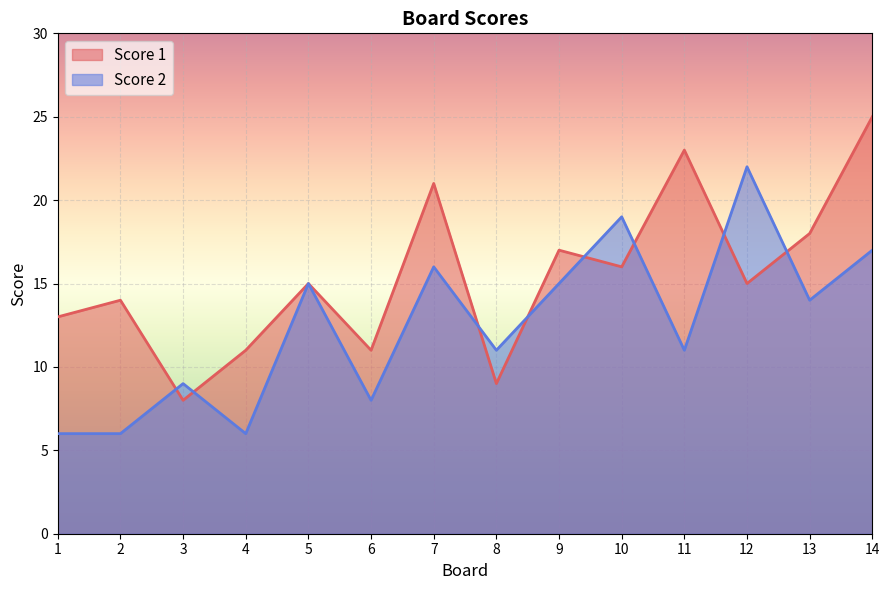

The value of Score 1 at 5 is 15. True or false?

True